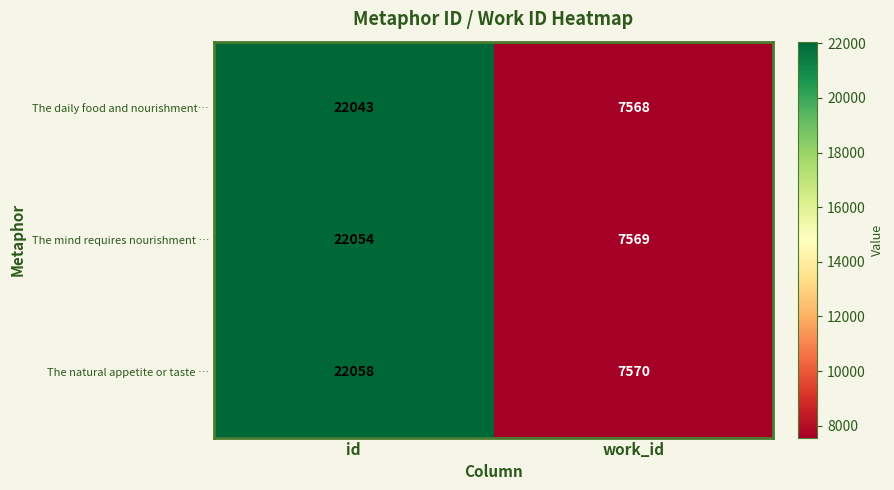

Which series has the largest total across all categories?

The natural appetite or taste …